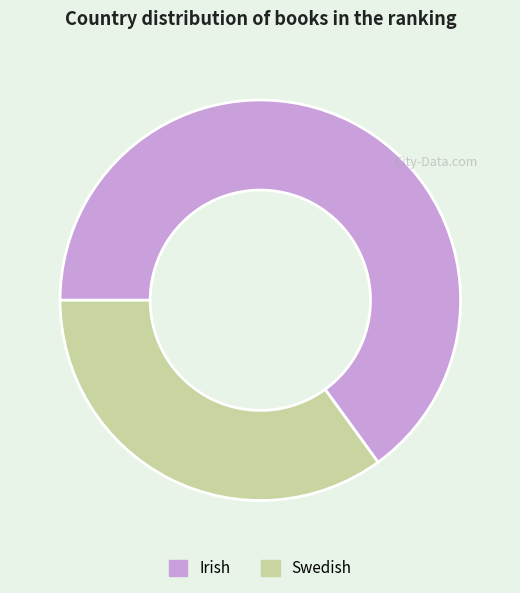

How many slices are in this pie chart?

2